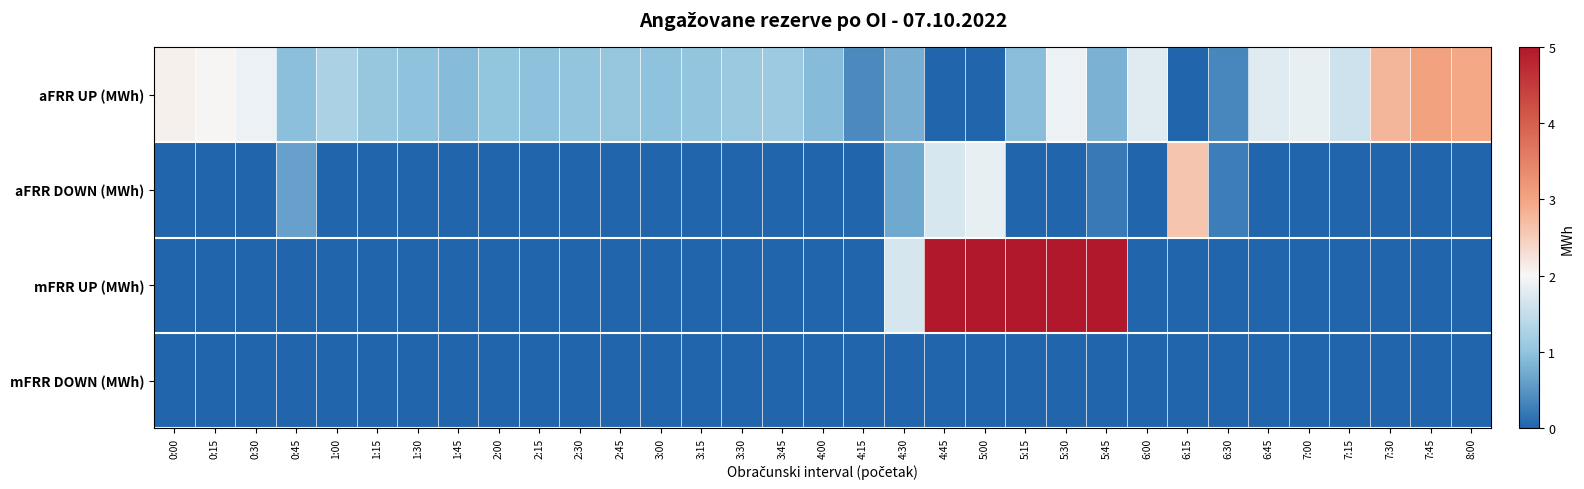

List the series in order of their peak value, lowest first.

mFRR DOWN (MWh), aFRR DOWN (MWh), aFRR UP (MWh), mFRR UP (MWh)